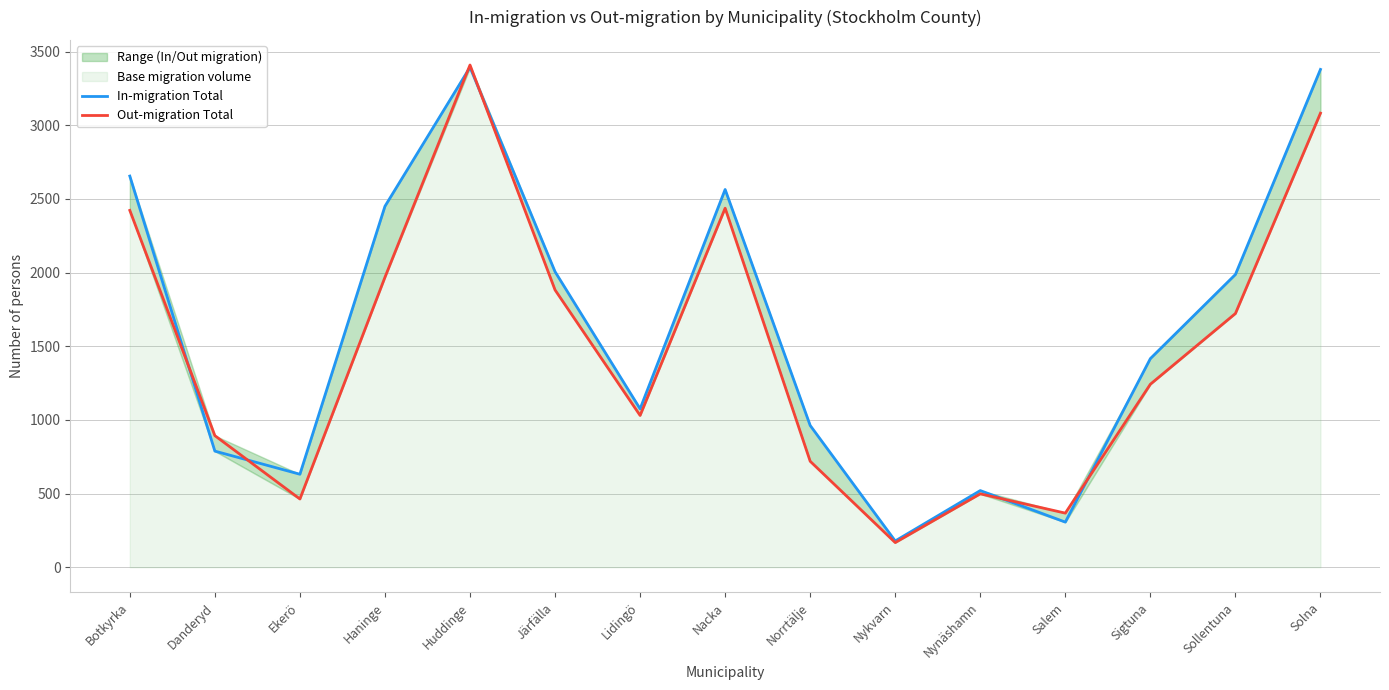

Reading left to right, list all the values displayed in this chart.

In-migration Total: 2655	788	631	2450	3393	2006	1075	2564	962	178	520	306	1416	1987	3379
Out-migration Total: 2422	893	463	1968	3409	1882	1030	2437	719	167	498	367	1242	1722	3082